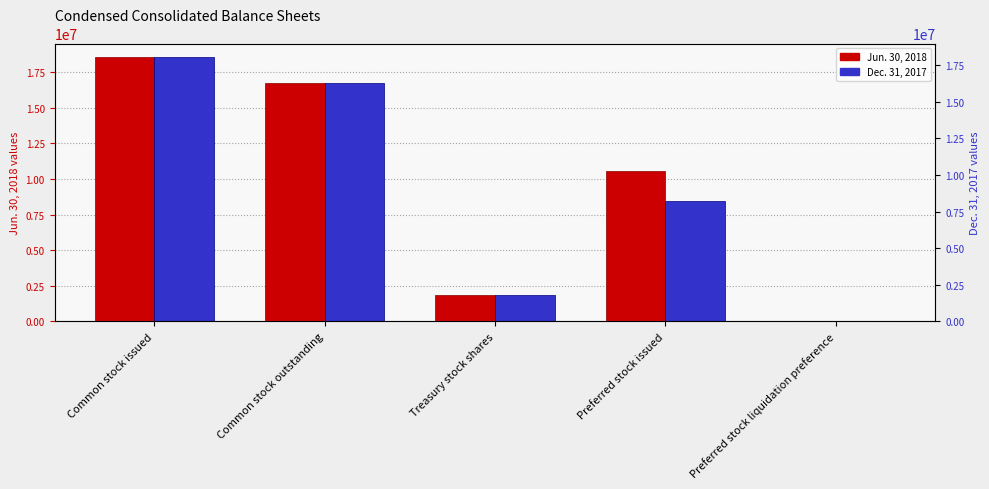

What position from the right is Treasury stock shares?

3